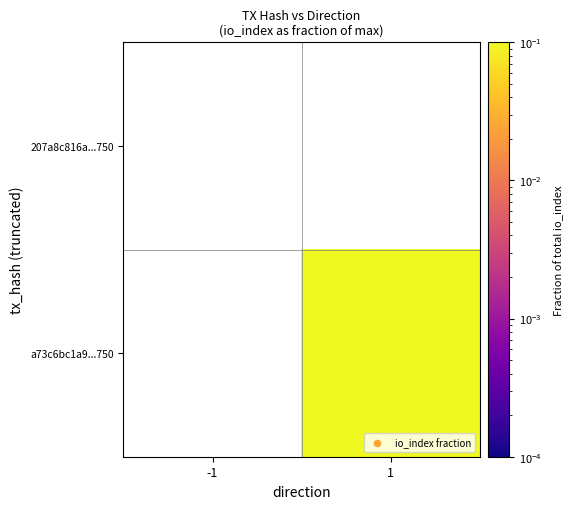

How many data points does each series have?

2